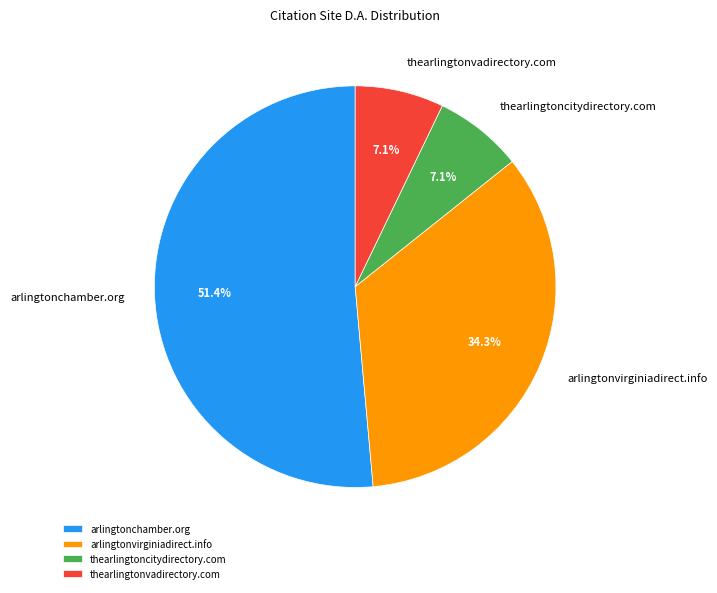

How many segments does this pie chart have?

4